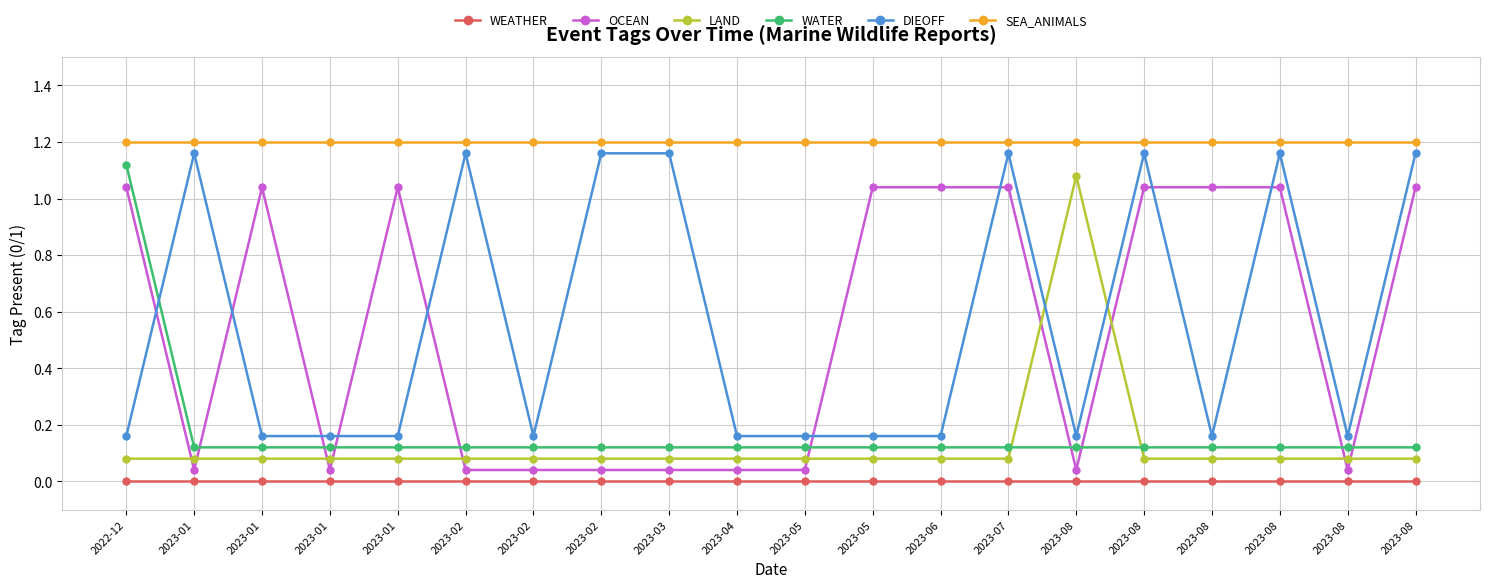

True or false: DIEOFF and WEATHER cross at least once.

False